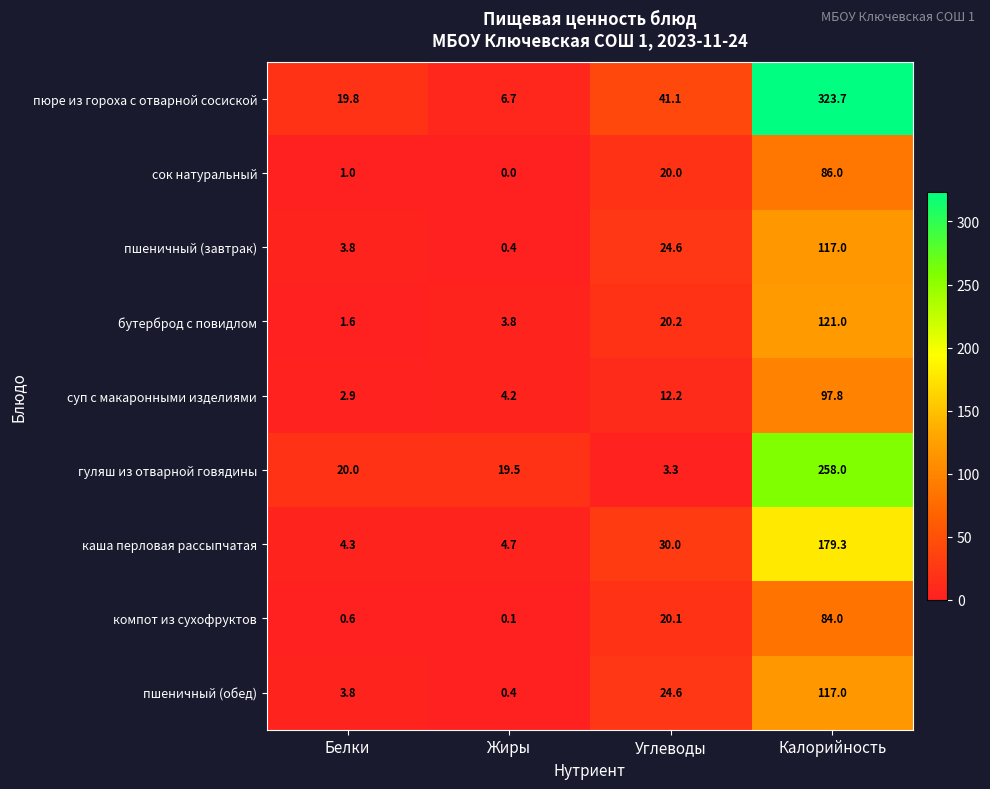

Where does the бутерброд с повидлом series first go above 20?

Углеводы